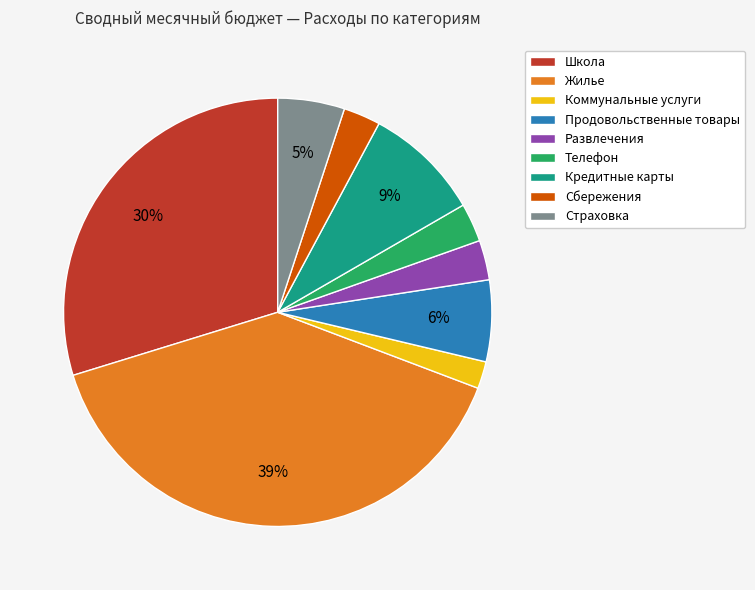

To the nearest percent, what is the combined percentage of Школа and Страховка?

35%